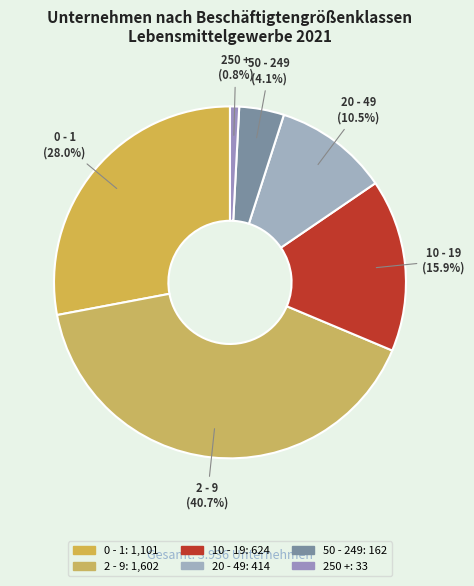

What is the largest slice in the pie chart?

2 - 9